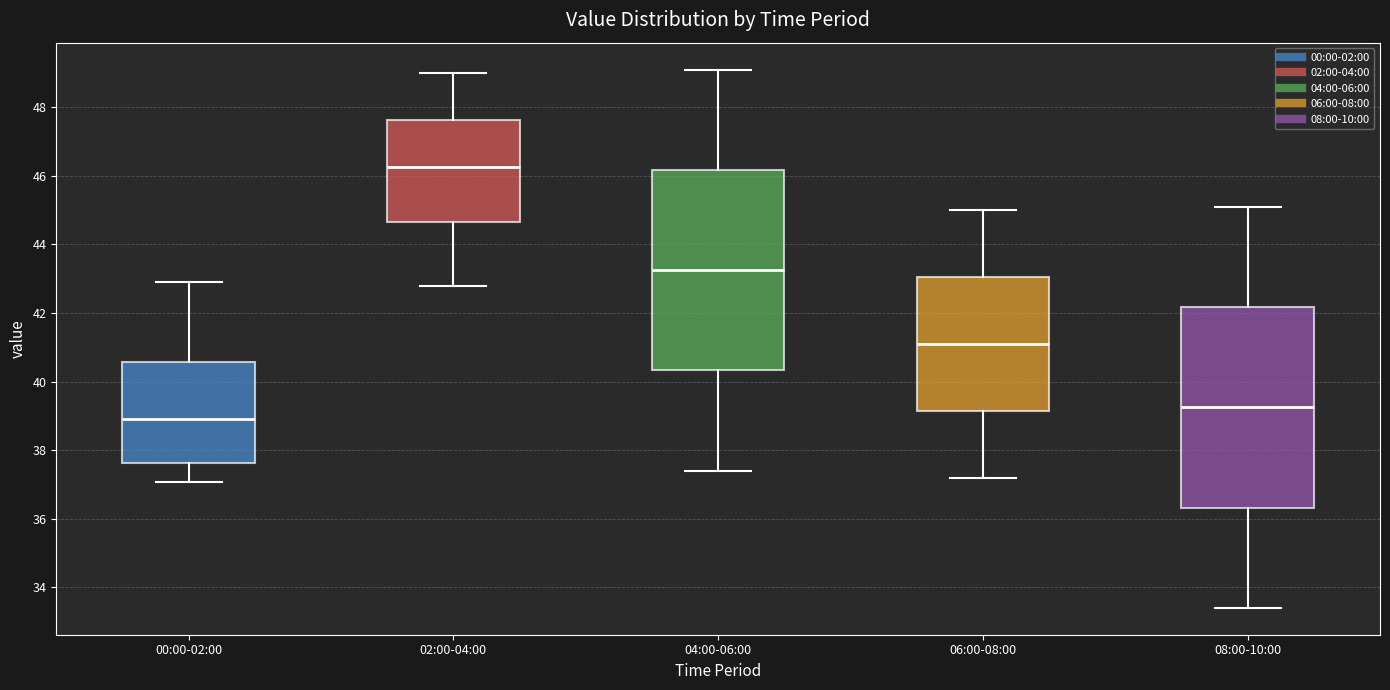

Reading left to right, transcribe this box plot: for each box, give where its median line is, the range the box spans, and where its two whiskers end, as read against the y-axis. The values are not printed on the chart, so give them approximately, as read against the axis.

00:00-02:00: median 39.0, box 37.6 to 40.6, whiskers 37.0 to 42.8
02:00-04:00: median 46.2, box 44.6 to 47.6, whiskers 42.8 to 49.0
04:00-06:00: median 43.2, box 40.4 to 46.2, whiskers 37.4 to 49.2
06:00-08:00: median 41.2, box 39.2 to 43.0, whiskers 37.2 to 45.0
08:00-10:00: median 39.2, box 36.4 to 42.2, whiskers 33.4 to 45.2